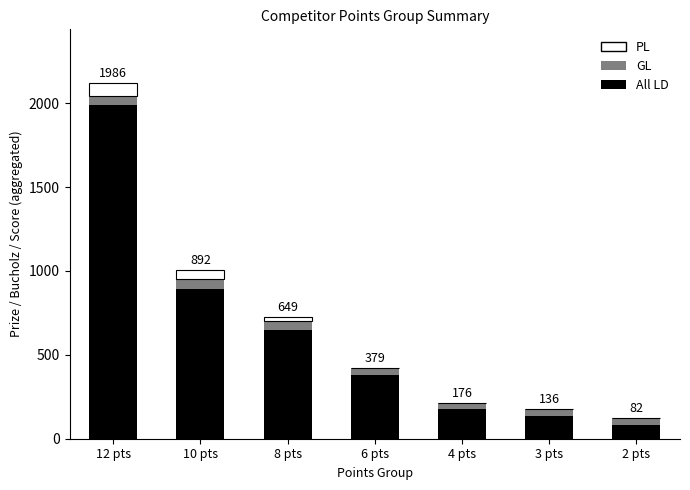

Are the bars grouped side by side (vs. stacked)?

No